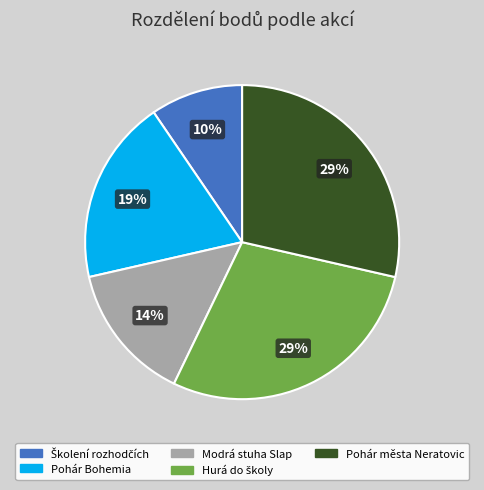

Count the number of slices in the pie.

5